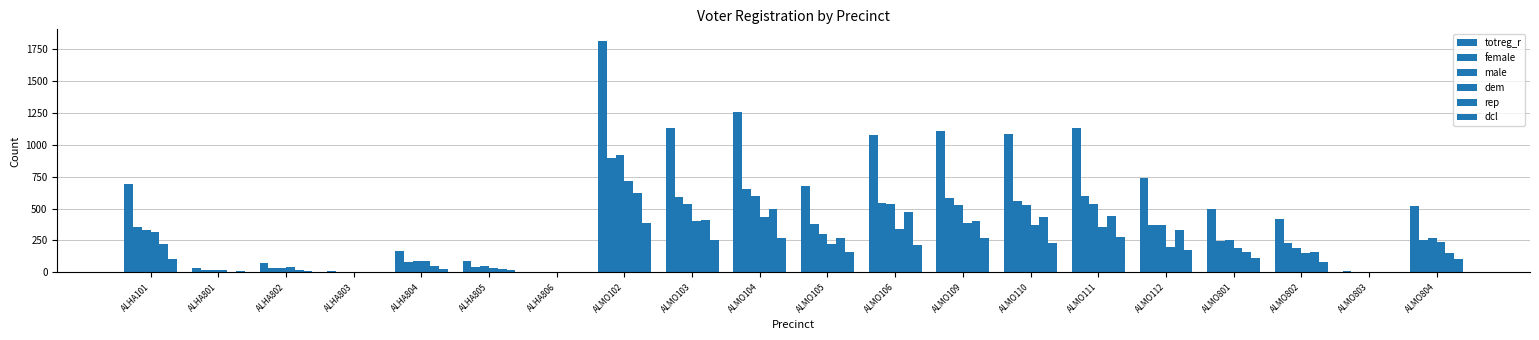

At which label is female closest to 450?

ALMO105